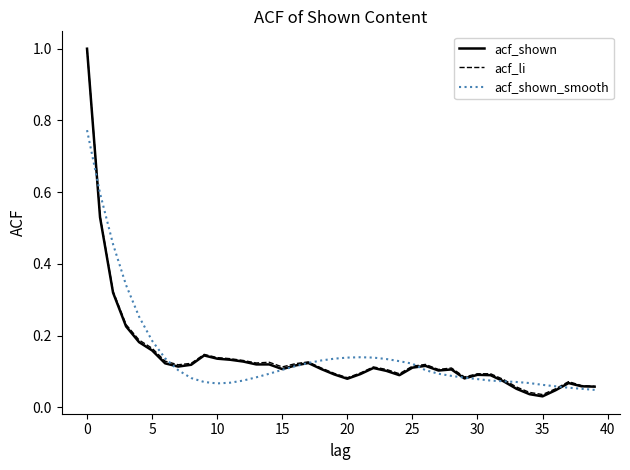

Which series has the widest spread of values?

acf_shown